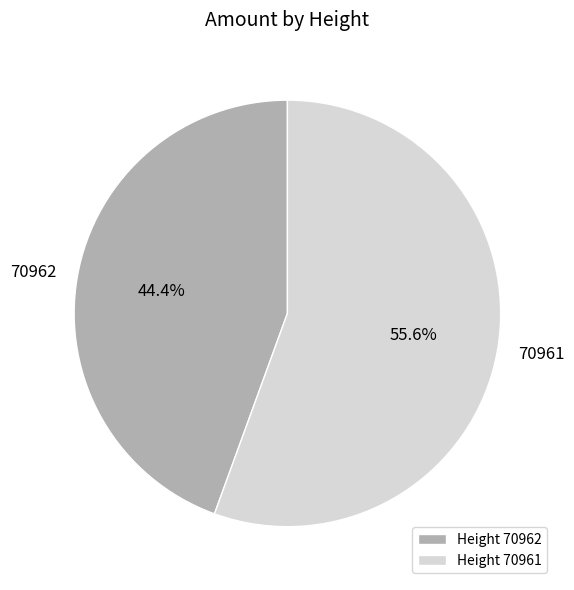

Approximately how many times larger is the value at 70962 compared to 70961?

0.8